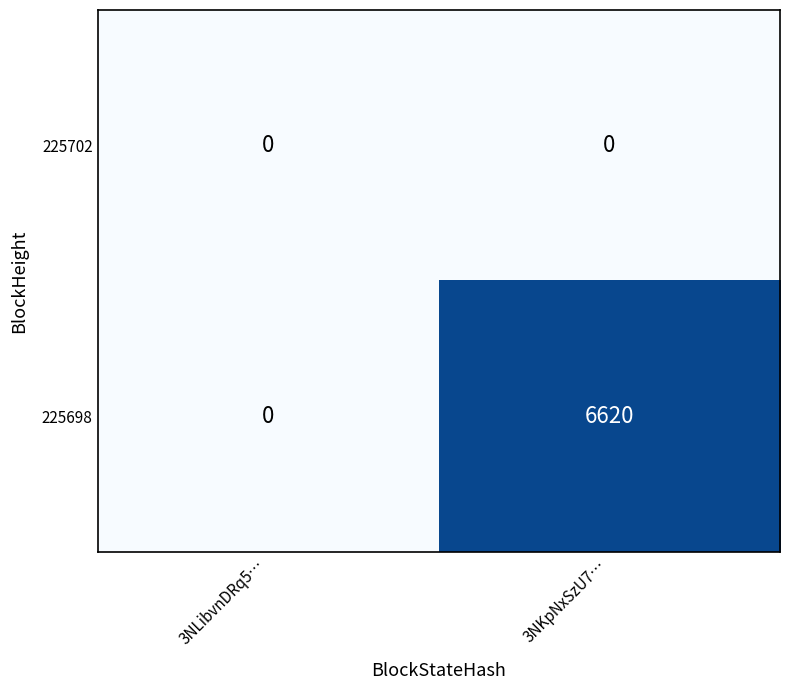

Reading left to right, transcribe all the data shown in this chart.

225702: 0	0
225698: 0	6620